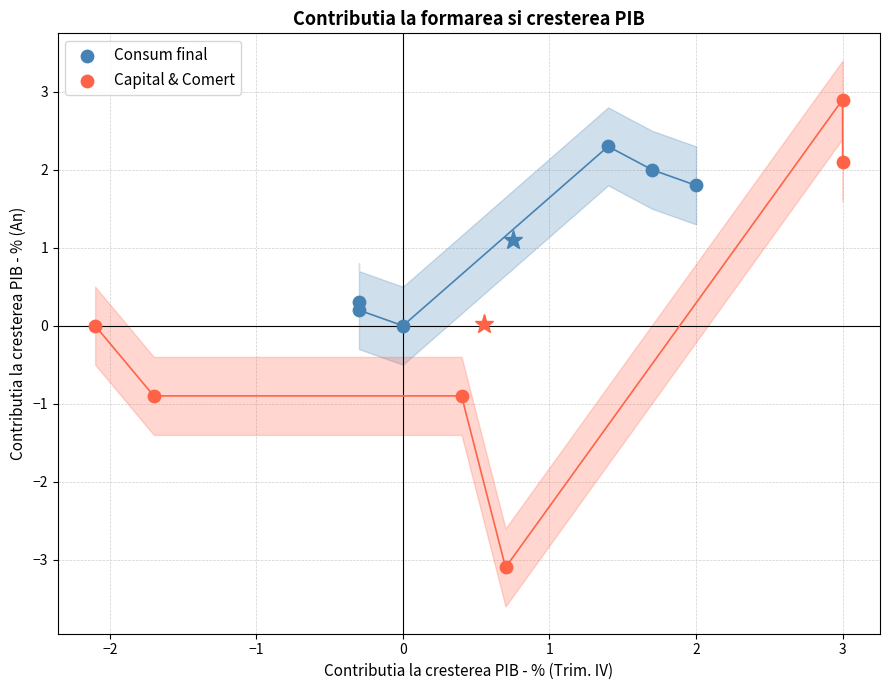

What are all the series names shown in the legend?

Consum final, Capital & Comert